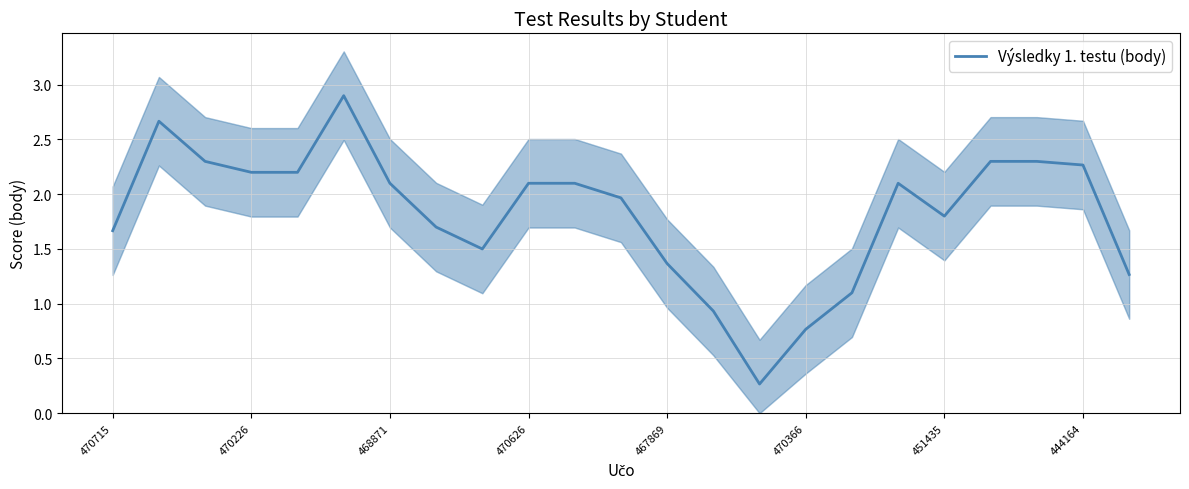

Is this an area chart (filled region under the line)?

No